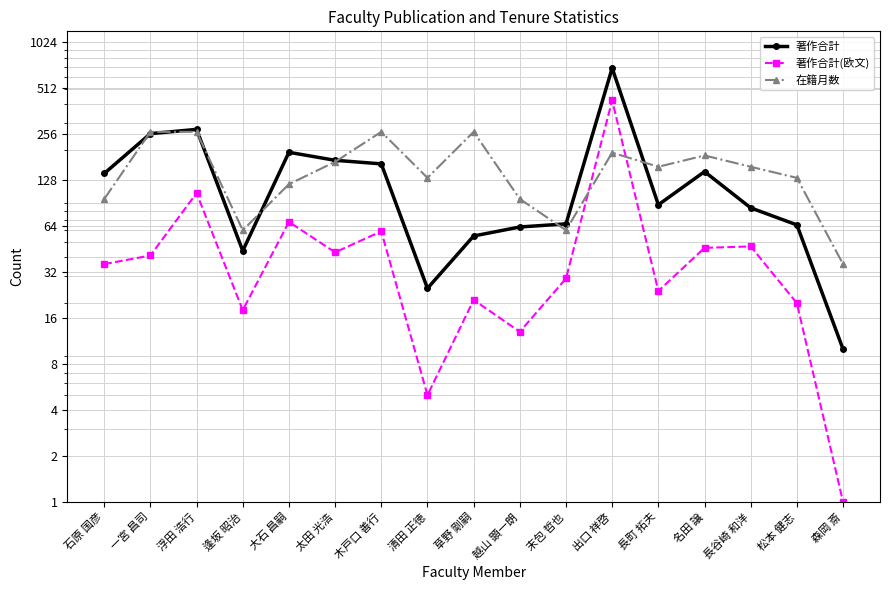

Where is the first local minimum for 在籍月数?

逢坂 昭治